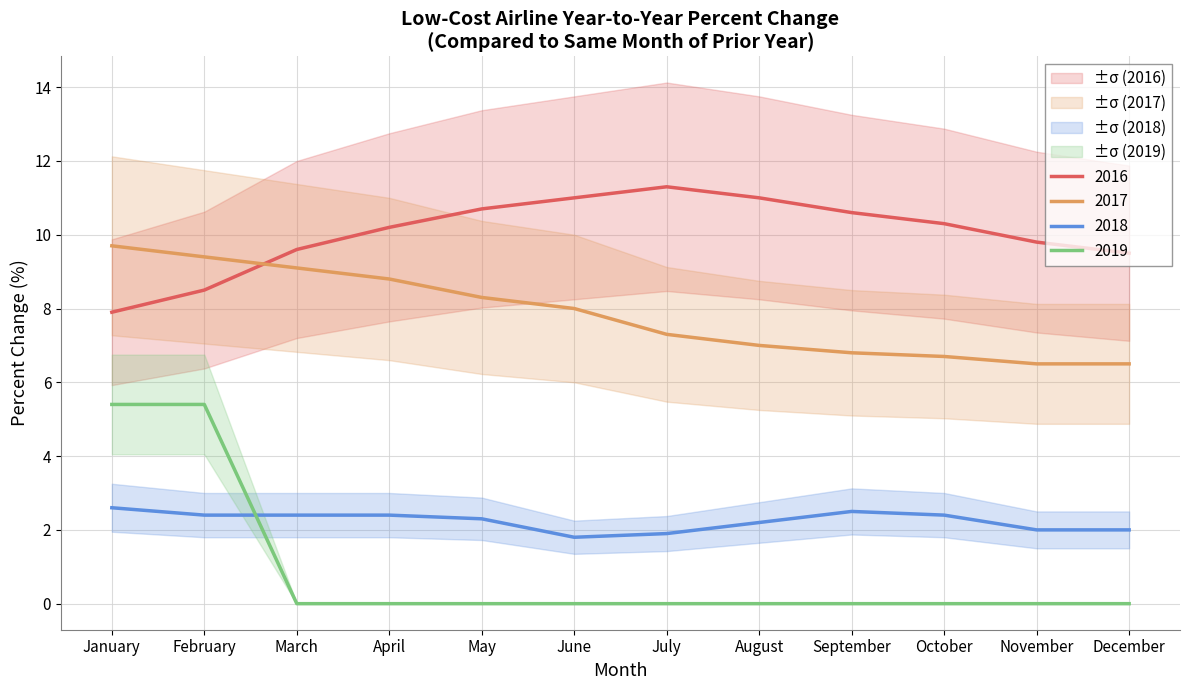

What is the sum of all 2019 values?

10.8